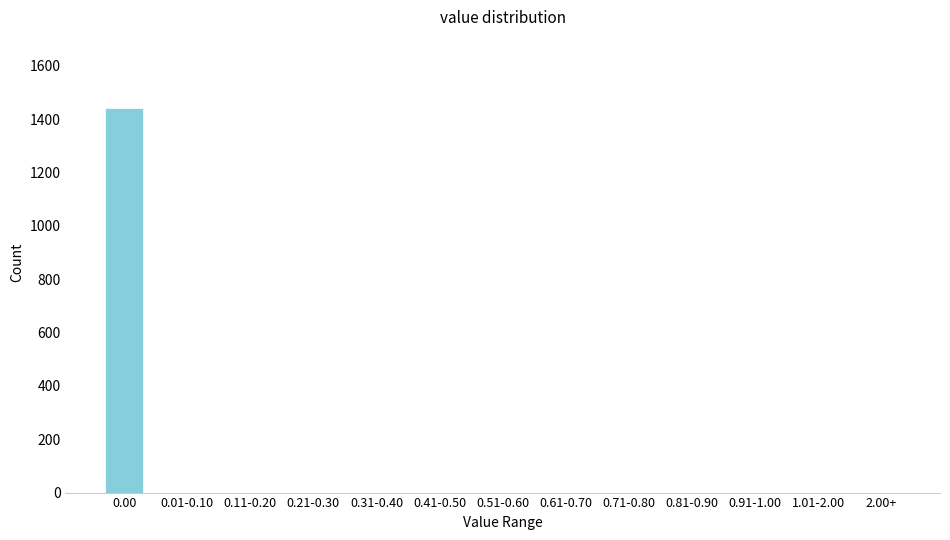

Reading left to right, extract all data points from this chart.

0.00=1440	0.01-0.10=0	0.11-0.20=0	0.21-0.30=0	0.31-0.40=0	0.41-0.50=0	0.51-0.60=0	0.61-0.70=0	0.71-0.80=0	0.81-0.90=0	0.91-1.00=0	1.01-2.00=0	2.00+=0